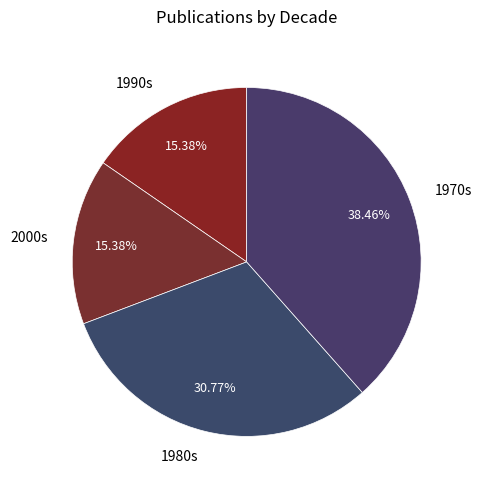

Approximately how many times larger is the value at 1990s compared to 1970s?

0.4